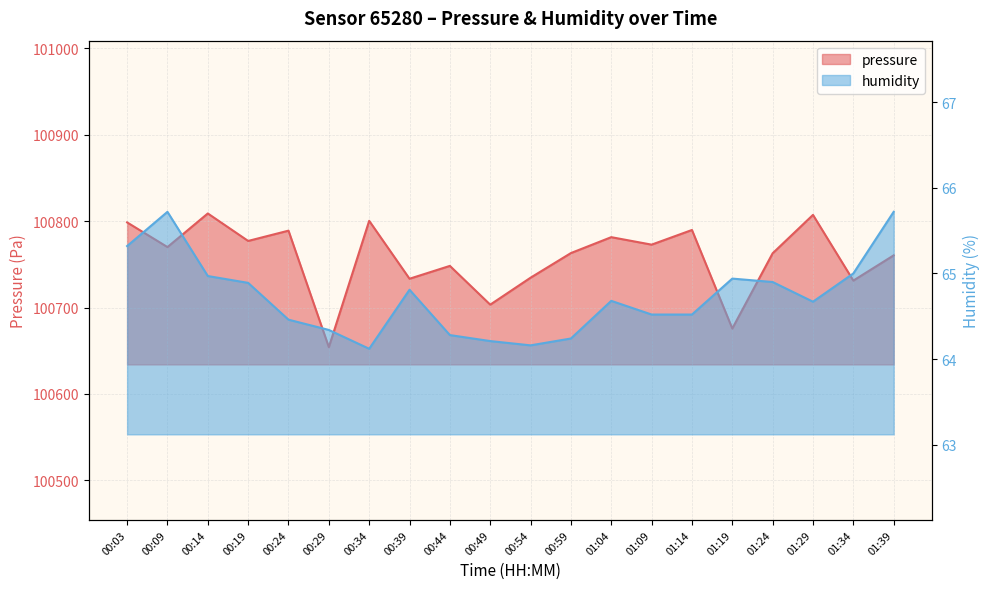

Rank the series by their average value, from lowest to highest.

humidity, pressure